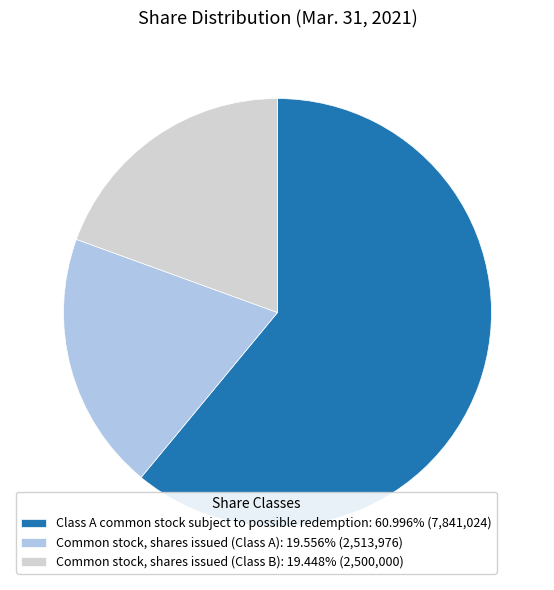

Is the sum of Class A common stock subject to possible redemption: 60.996% (7,841,024) and Common stock, shares issued (Class B): 19.448% (2,500,000) greater than half?

Yes